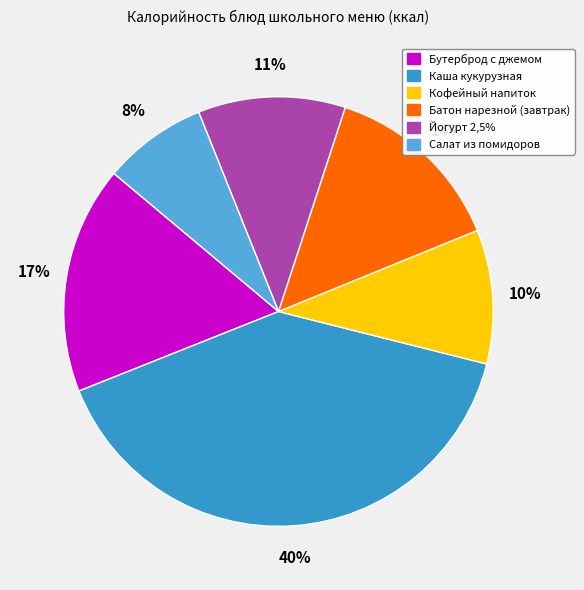

Count the number of slices in the pie.

6